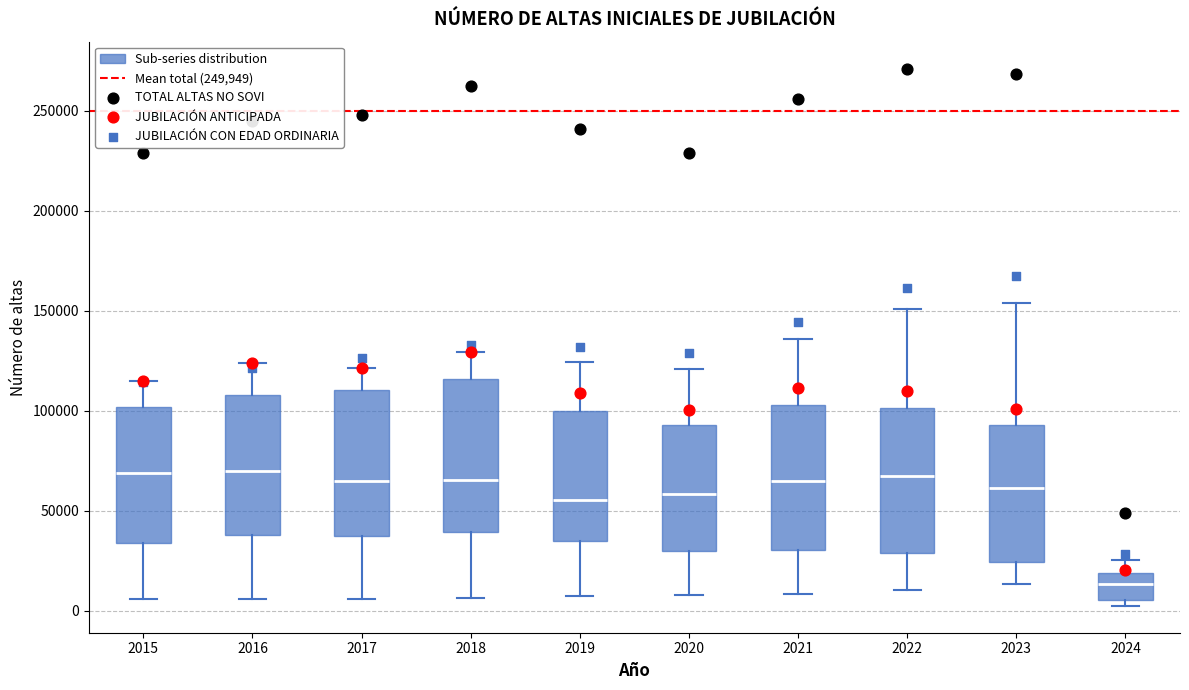

Where does the median line of the box at x = 2024 sit on the y-axis? The values are not printed on the chart, so give them approximately, as read against the axis.

15000